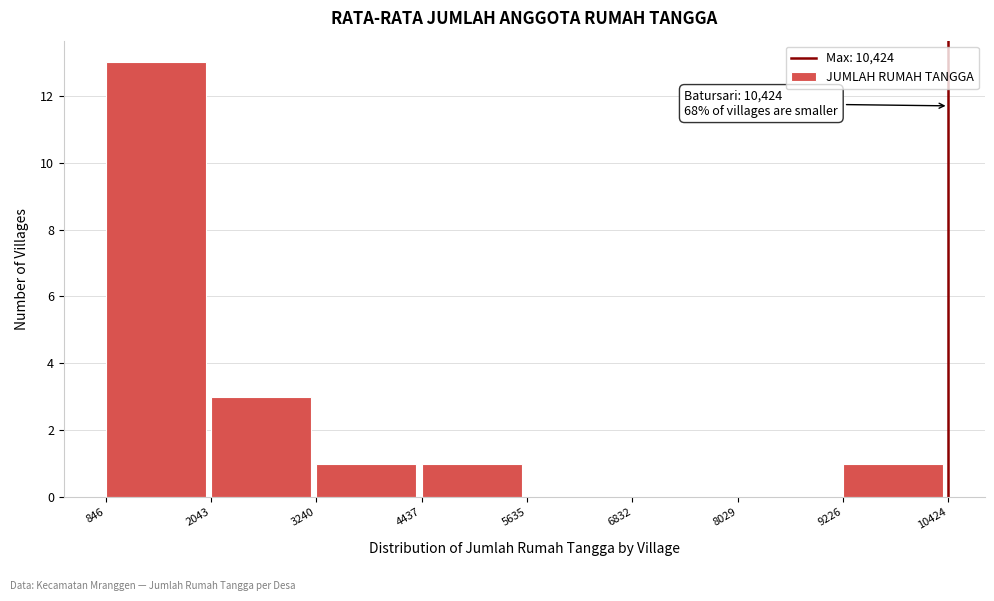

Over which range of the x-axis is the bar tallest?

846 to 2043